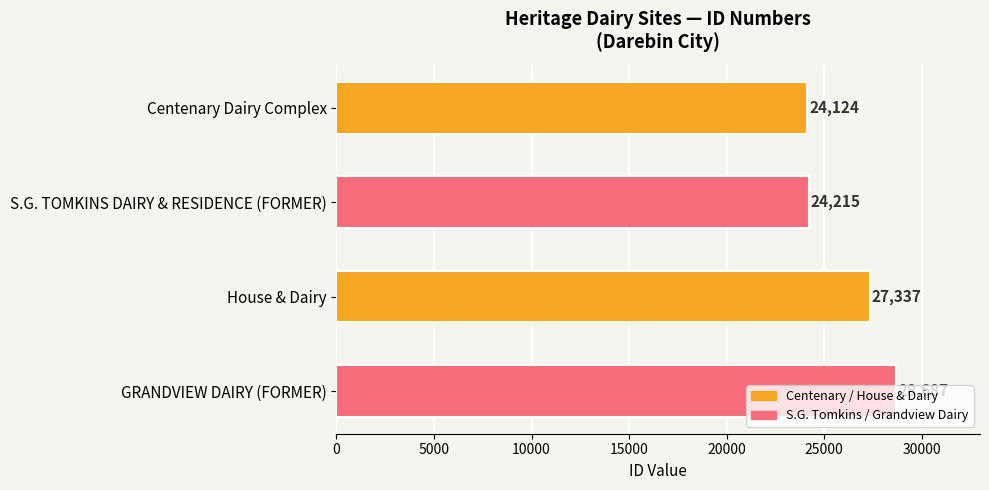

List the labels in order of value, smallest first.

Centenary Dairy Complex, S.G. TOMKINS DAIRY & RESIDENCE (FORMER), House & Dairy, GRANDVIEW DAIRY (FORMER)